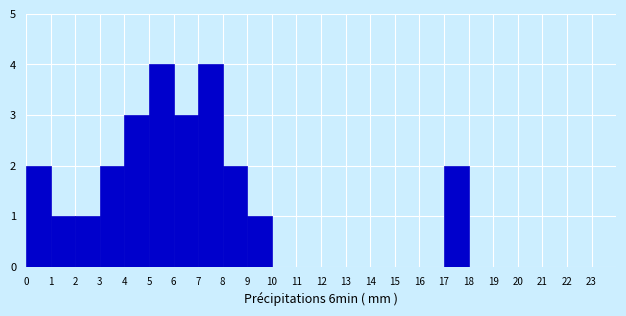

How tall is the bar that spans 5 to 6 on the x-axis? The values are not printed on the chart, so give them approximately, as read against the axis.

4